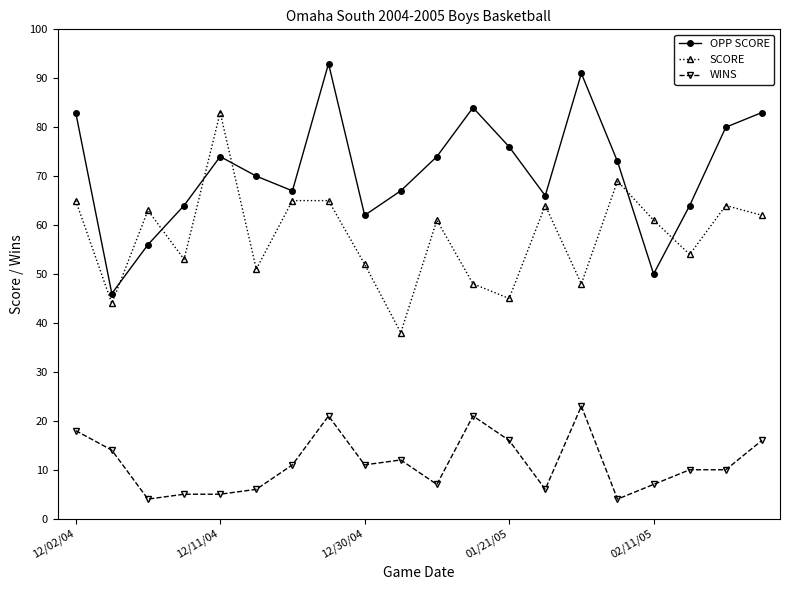

What is the lowest value of the SCORE series?

38